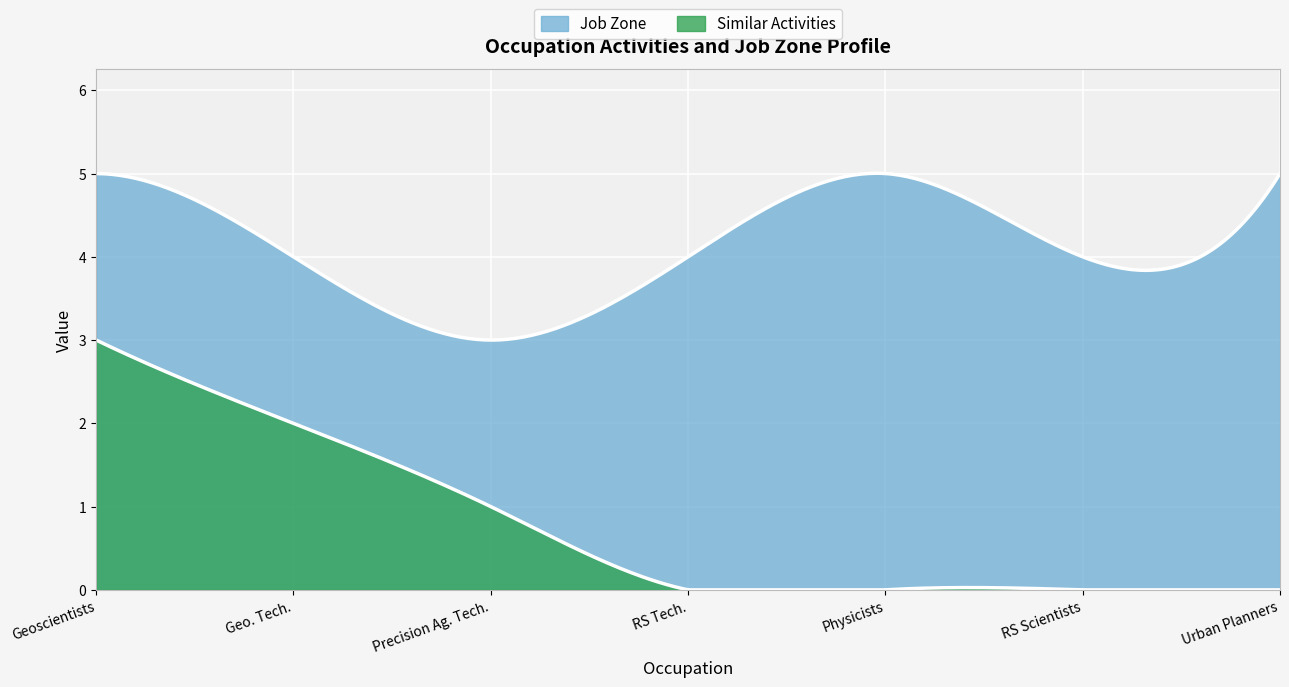

What is the sum of the Job Zone values at Geological Technicians and Urban and Regional Planners?

9